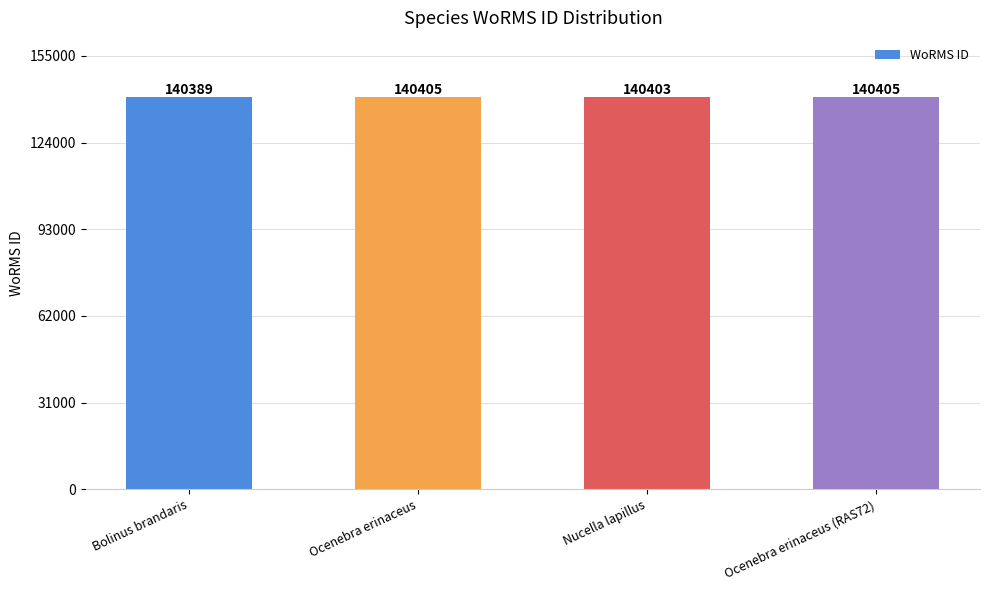

What is the difference between the second highest and minimum values?

16